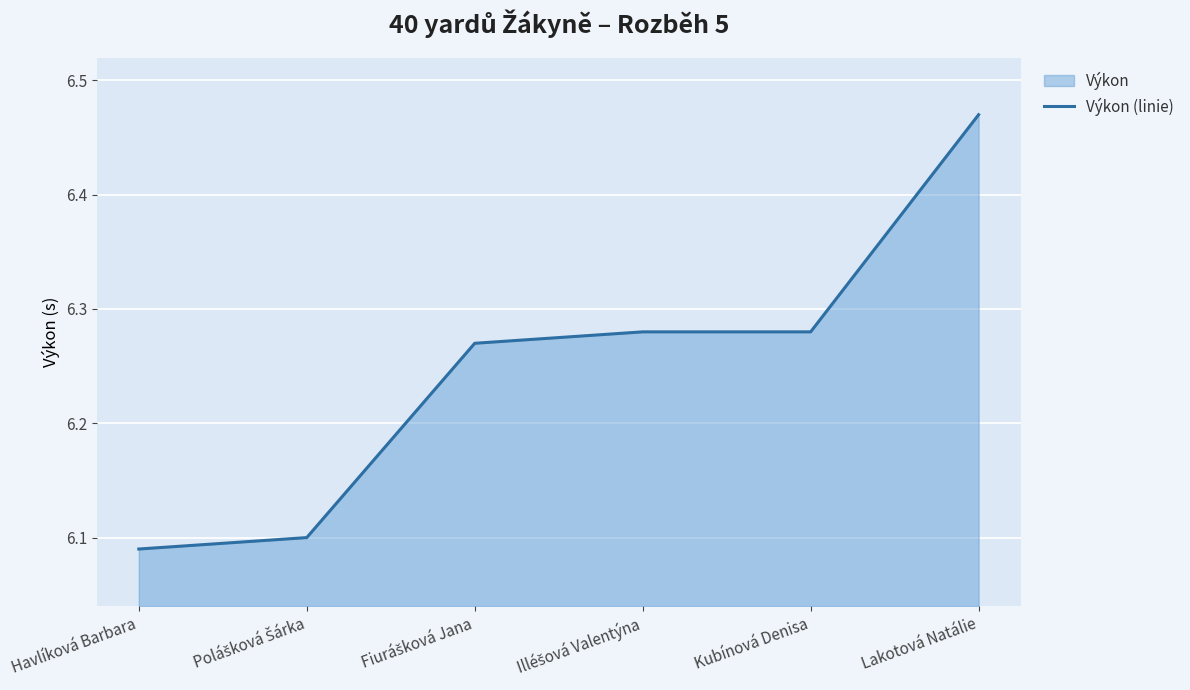

What is the minimum value shown in the chart?

6.1